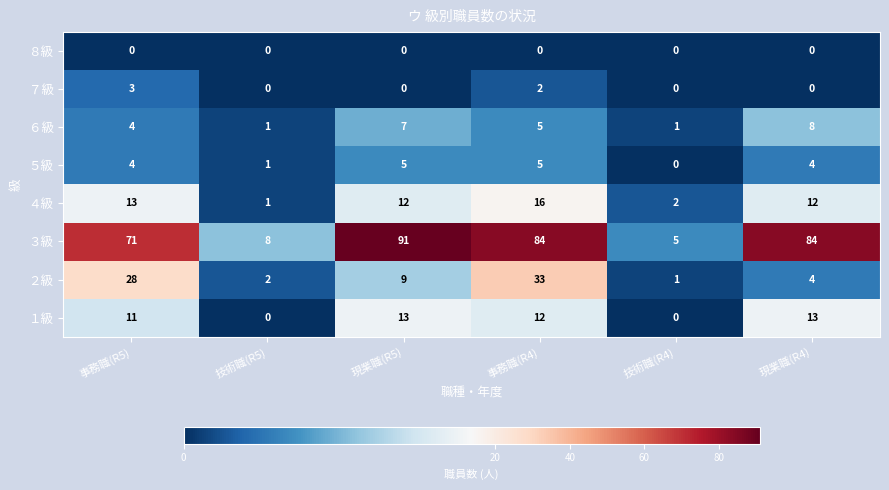

Which series has the largest total across all categories?

３級